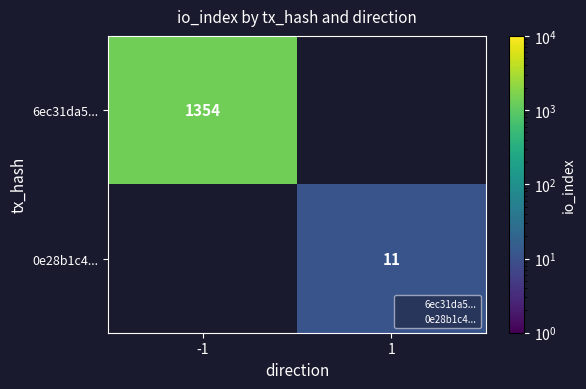

Which series has the largest range (max minus min)?

6ec31da5...